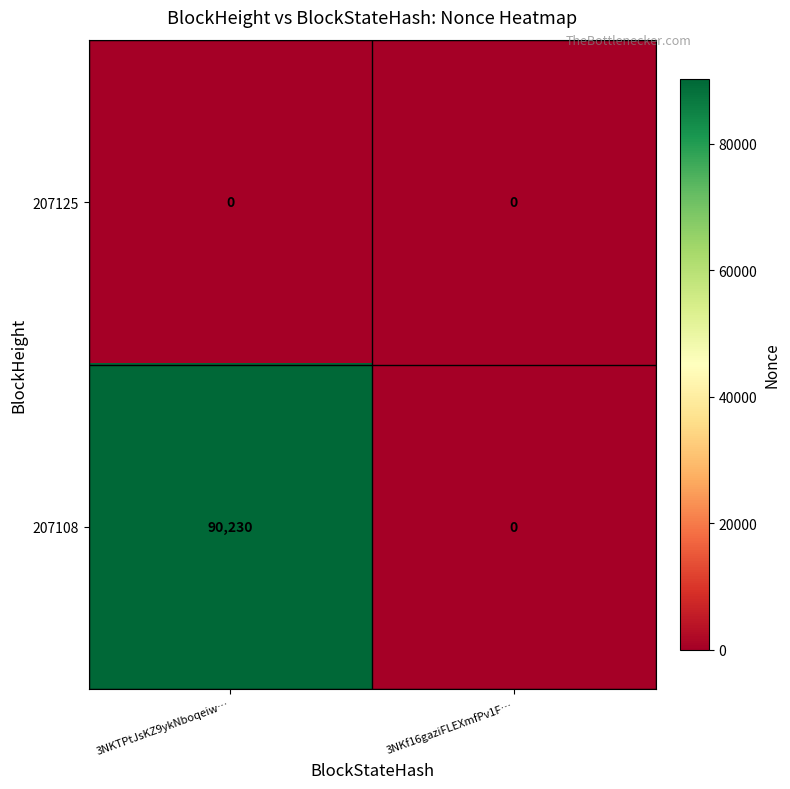

Count the number of data series in this chart.

2